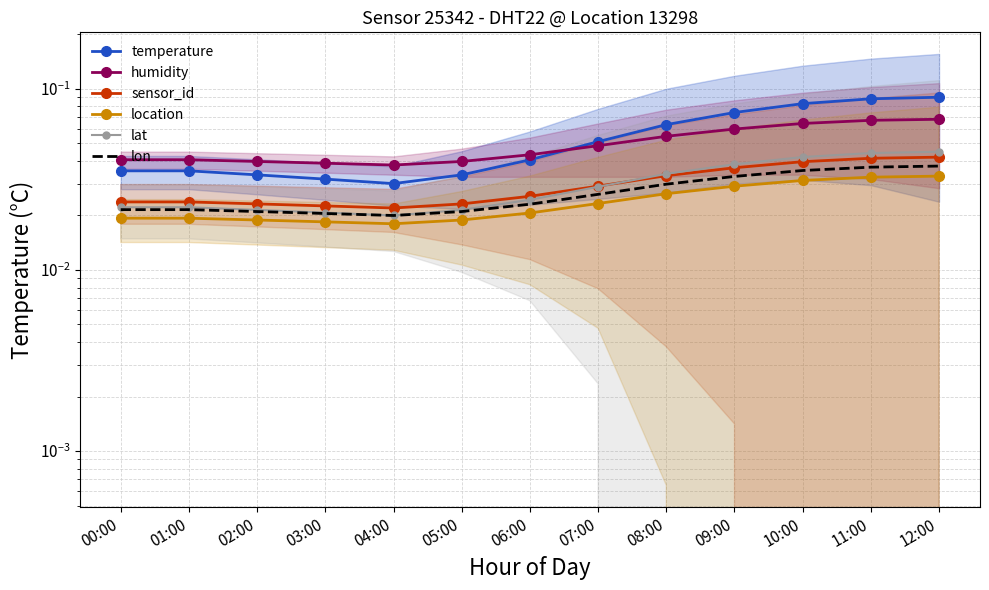

The value of temperature at 06:00 is 0.0. True or false?

True